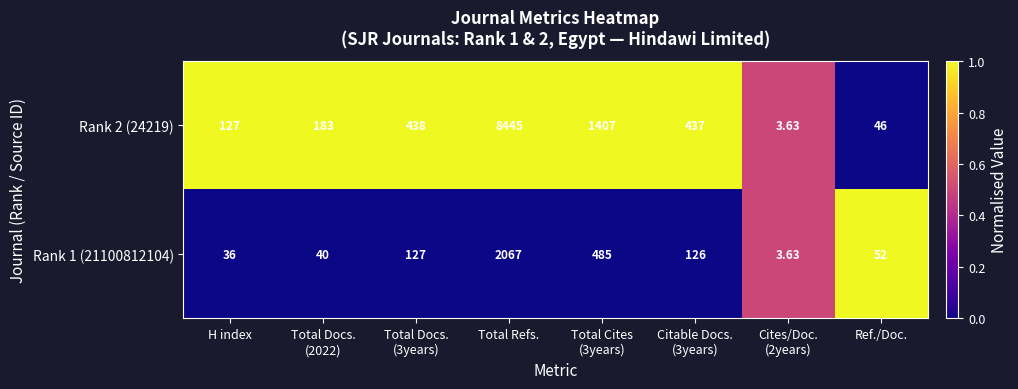

At which label does Rank 2 (24219) reach its peak?

Total Refs.